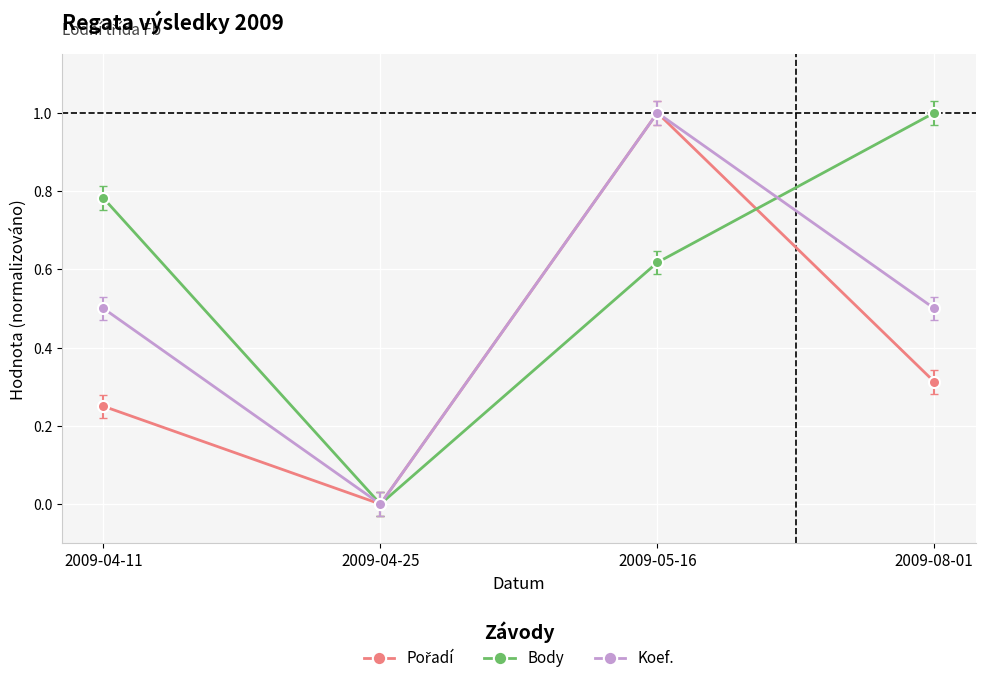

Is it true that Koef. equals -0.6 at 2009-04-25?

False